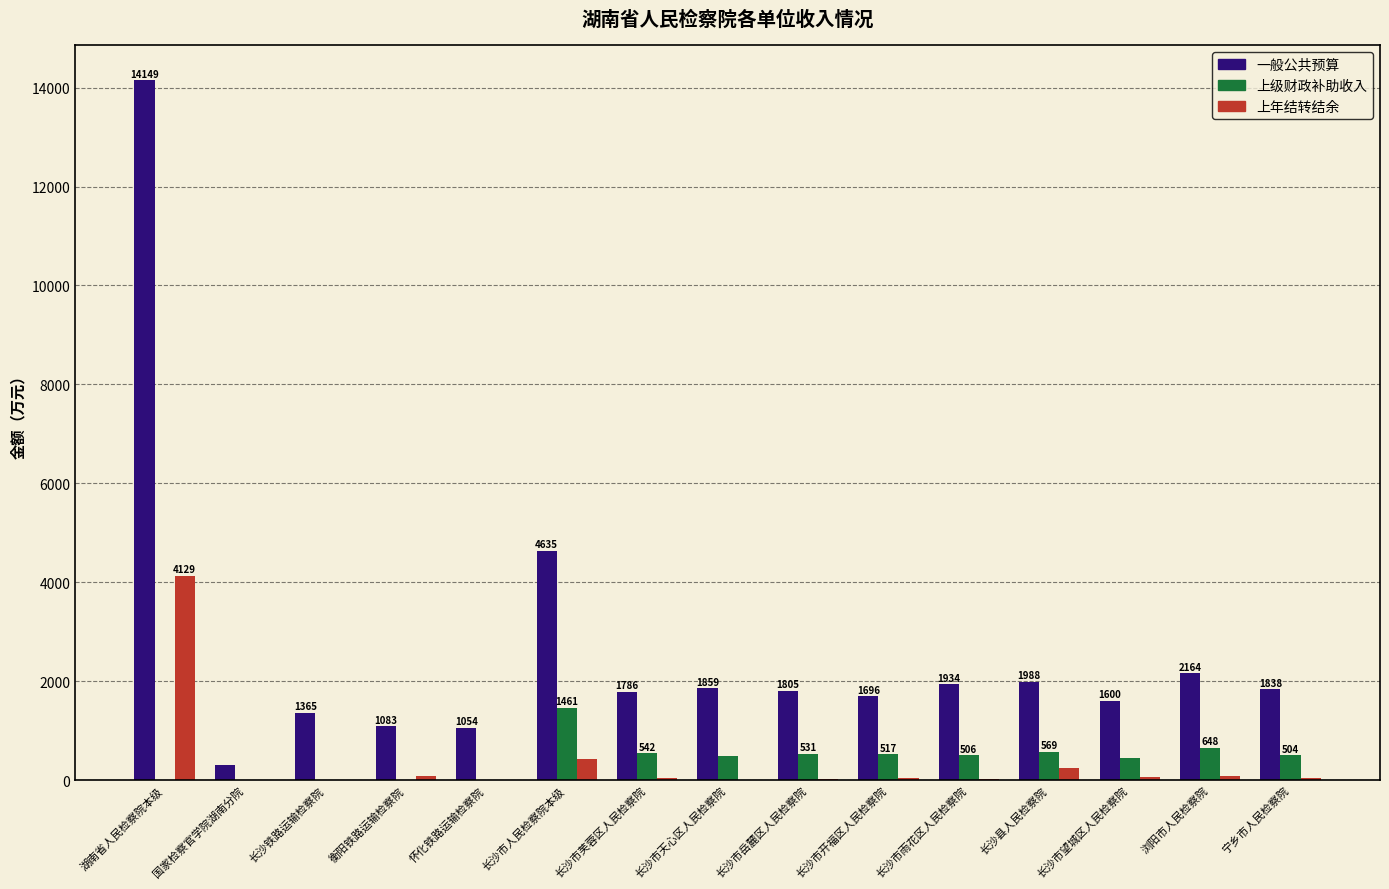

Where does the 一般公共预算 series first go above 1805?

湖南省人民检察院本级